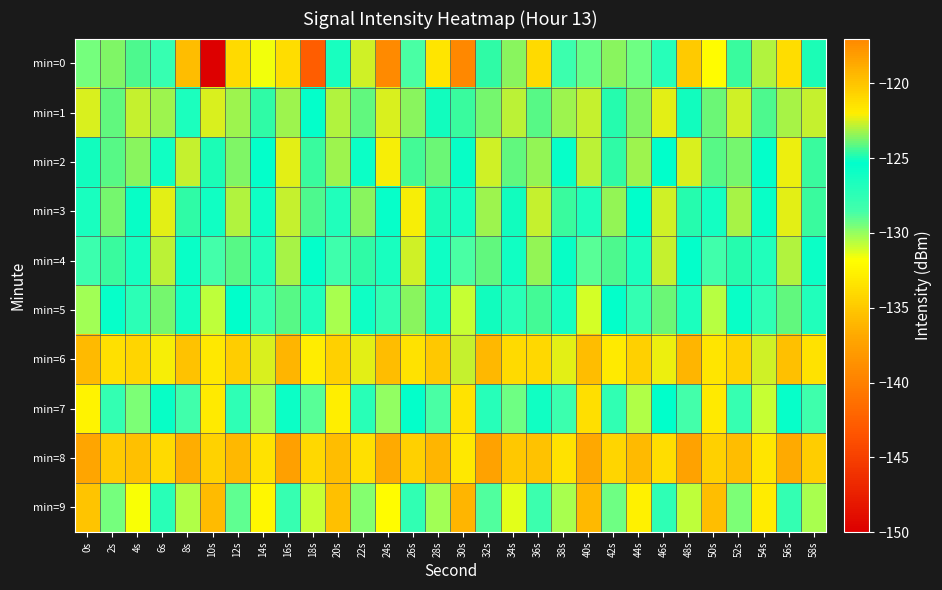

Which series has the largest range (max minus min)?

min=0